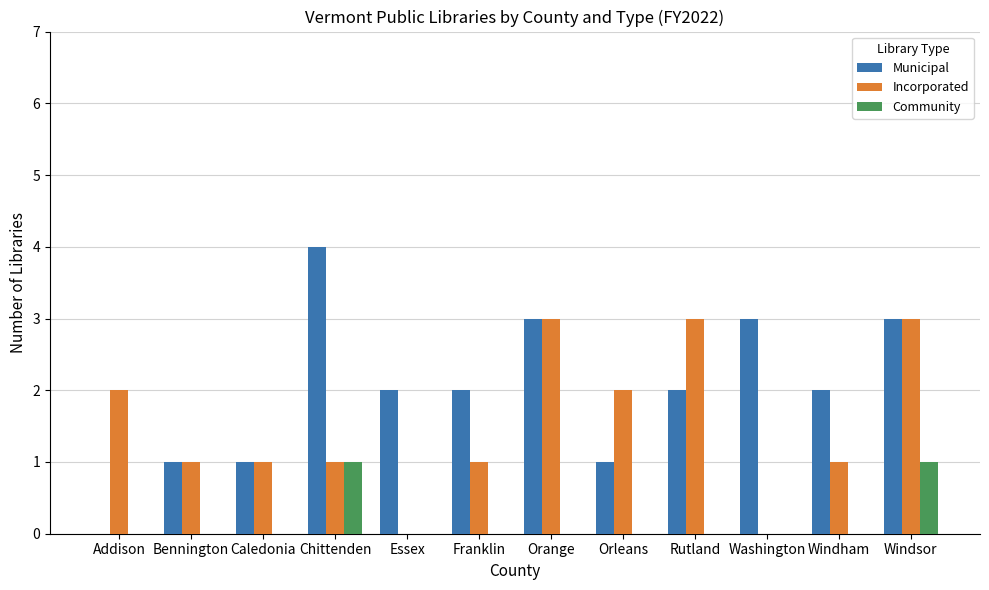

What is the approximate value of Municipal at Orange?

3